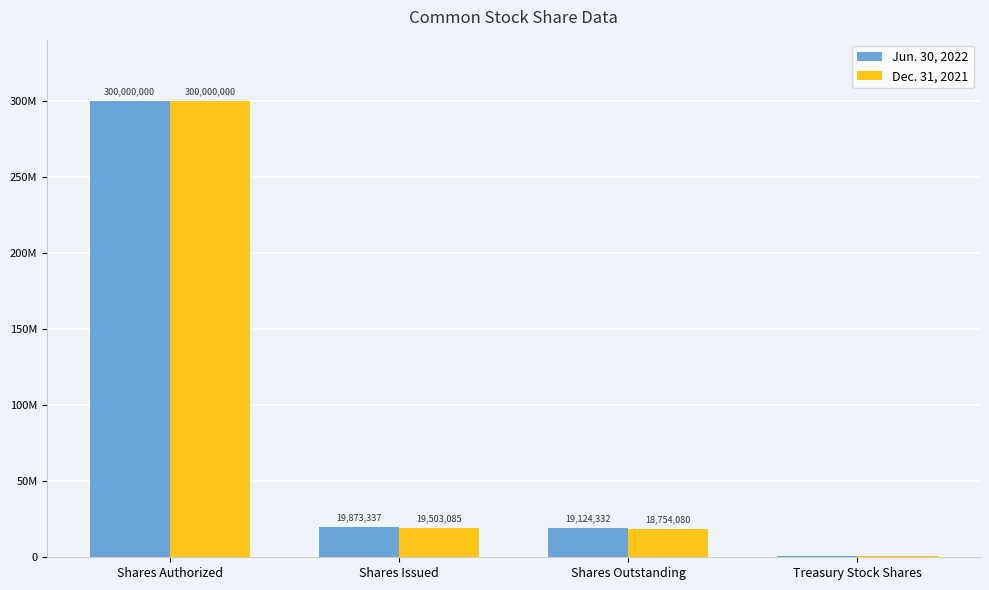

Does the chart contain any negative values?

No